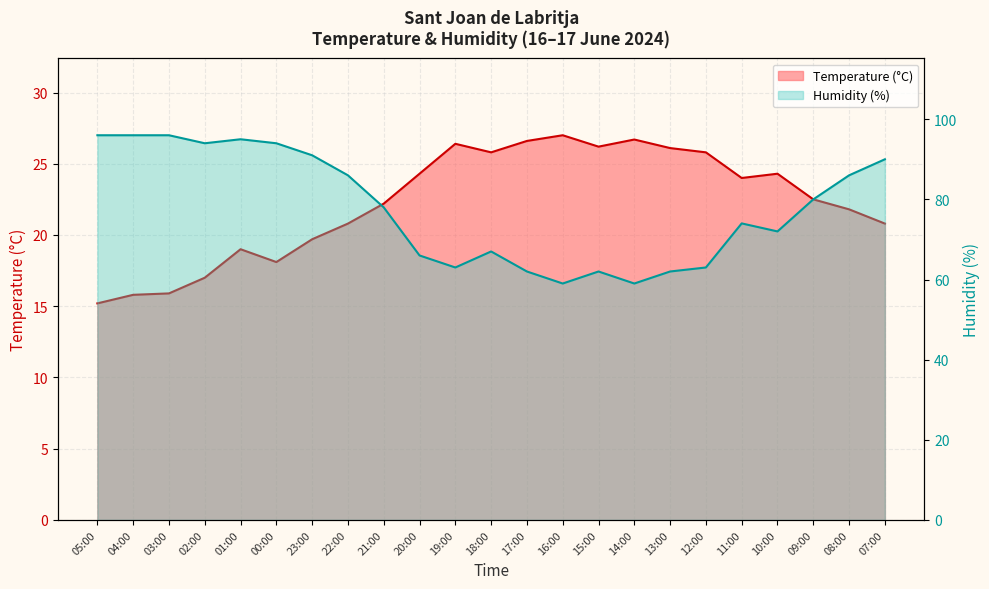

What is the minimum value for Humidity (%)?

59.0